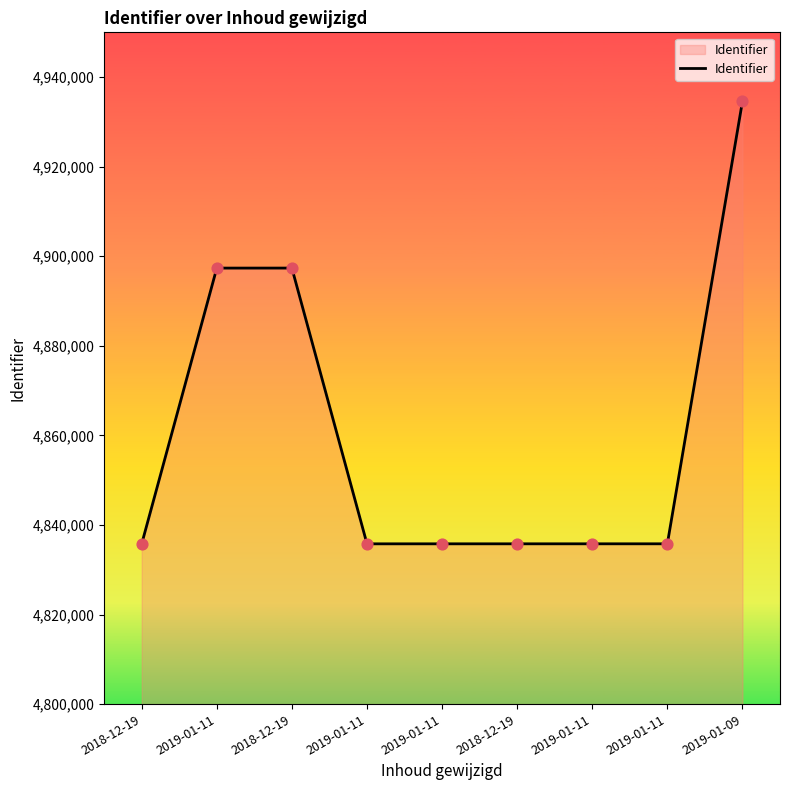

What is the ratio of the value at 2019-01-11 to the value at 2019-01-11?

1.0